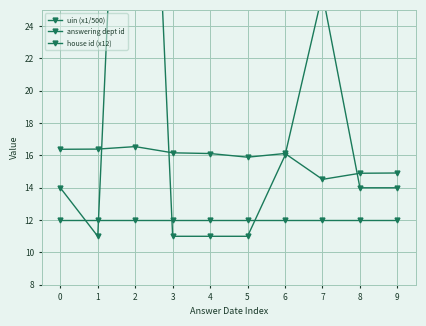

How many categories are shown in the chart?

10